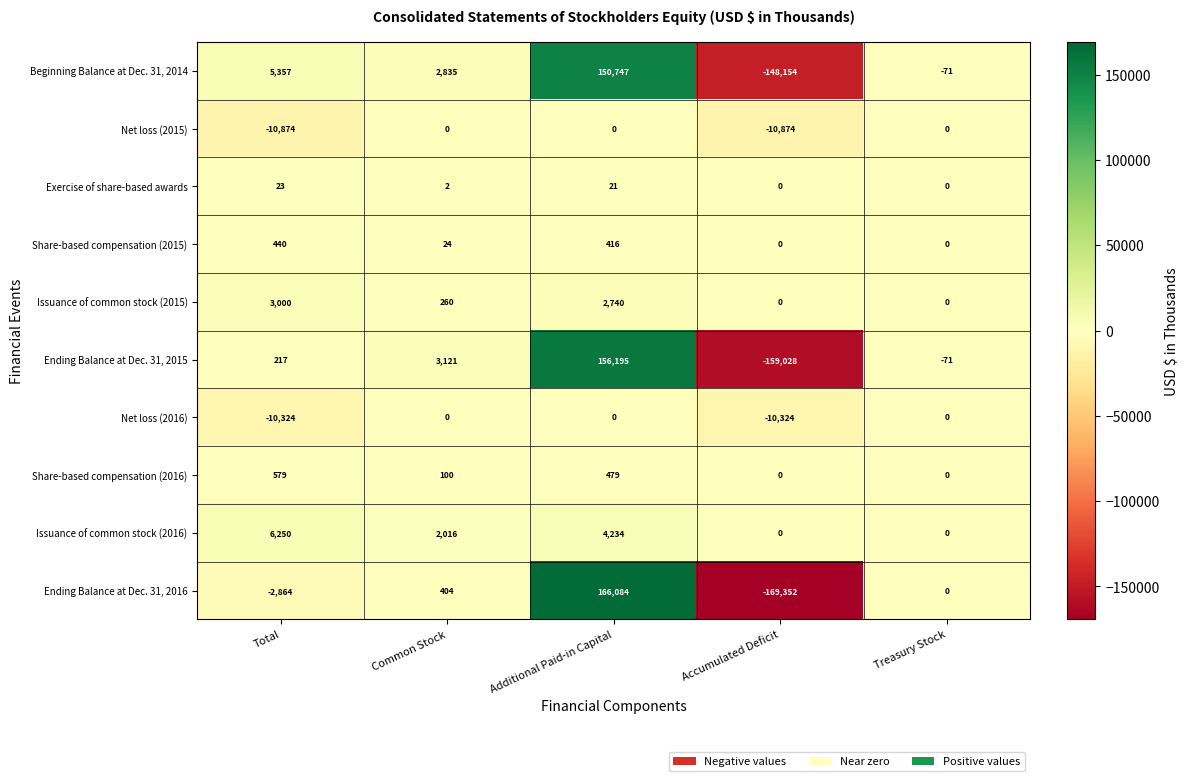

What value does the Issuance of common stock (2016) series have at Total?

6250